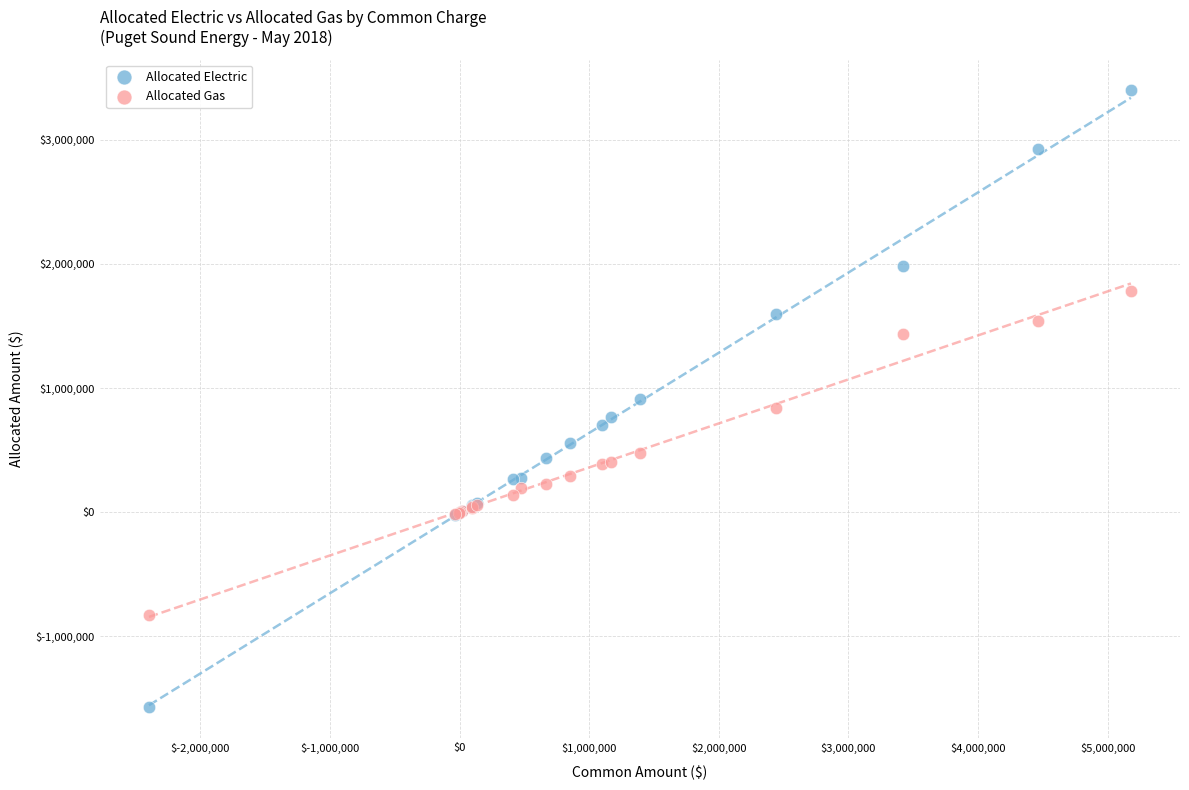

What is the X range (max minus min) for the scatter plot?

7577597.4